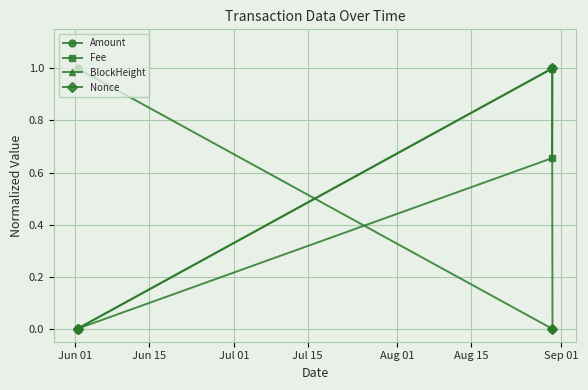

What is the value of the Amount point at the 2nd from the left?

1.0